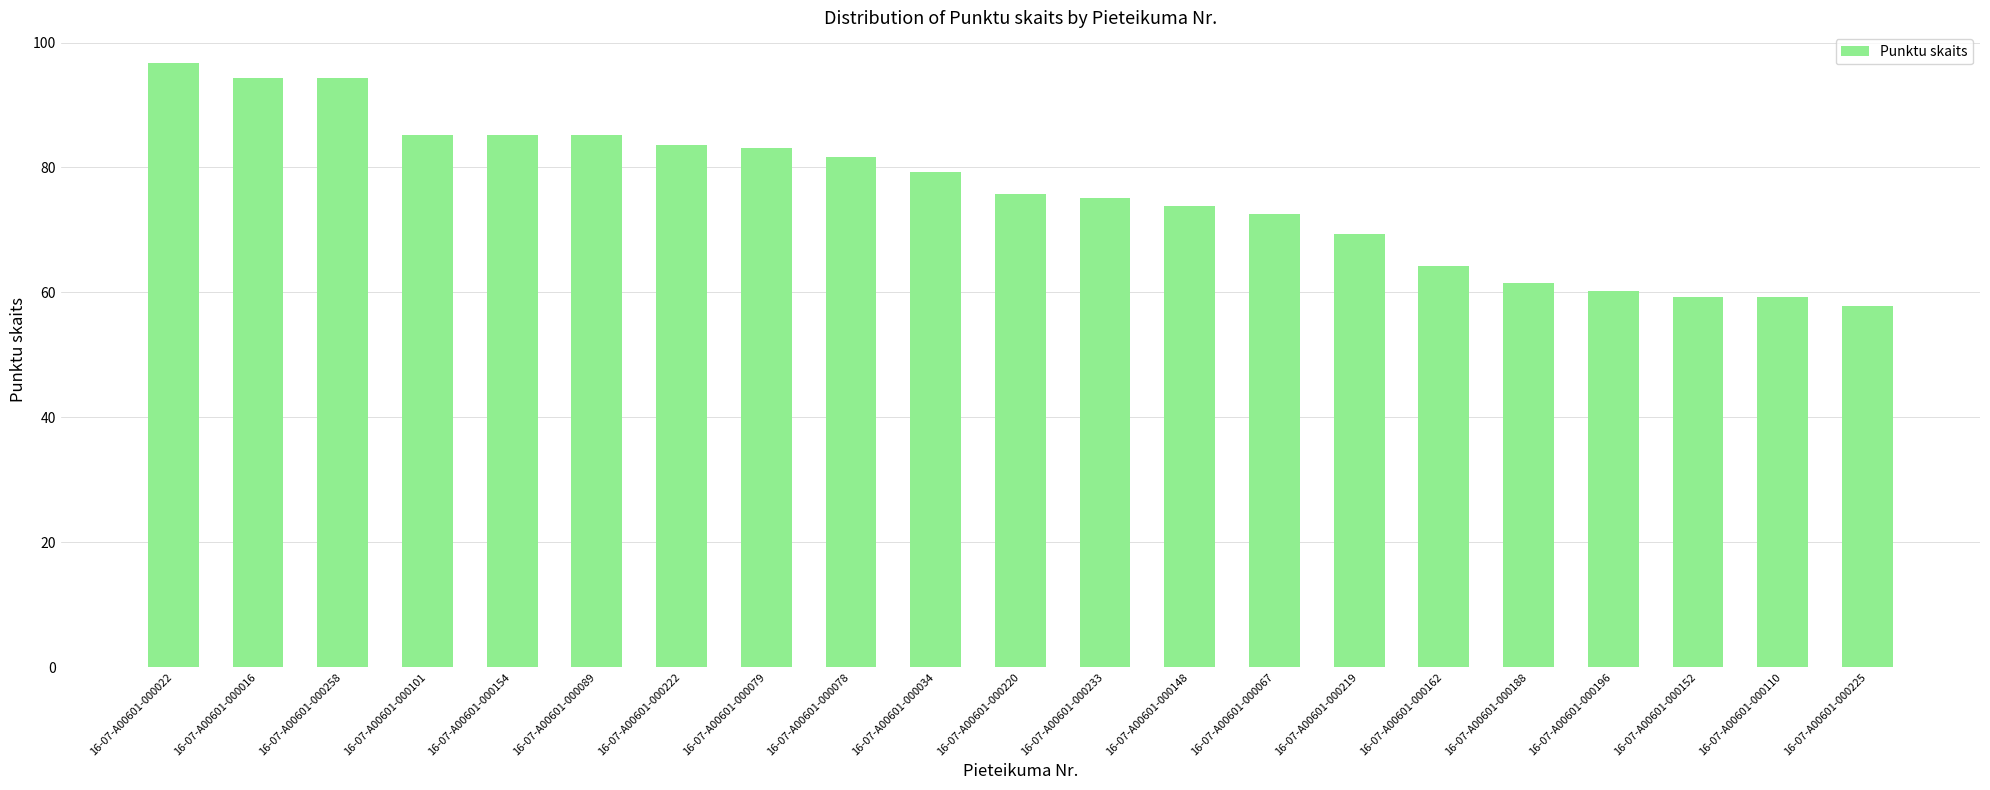

How many distinct data groups are displayed?

1